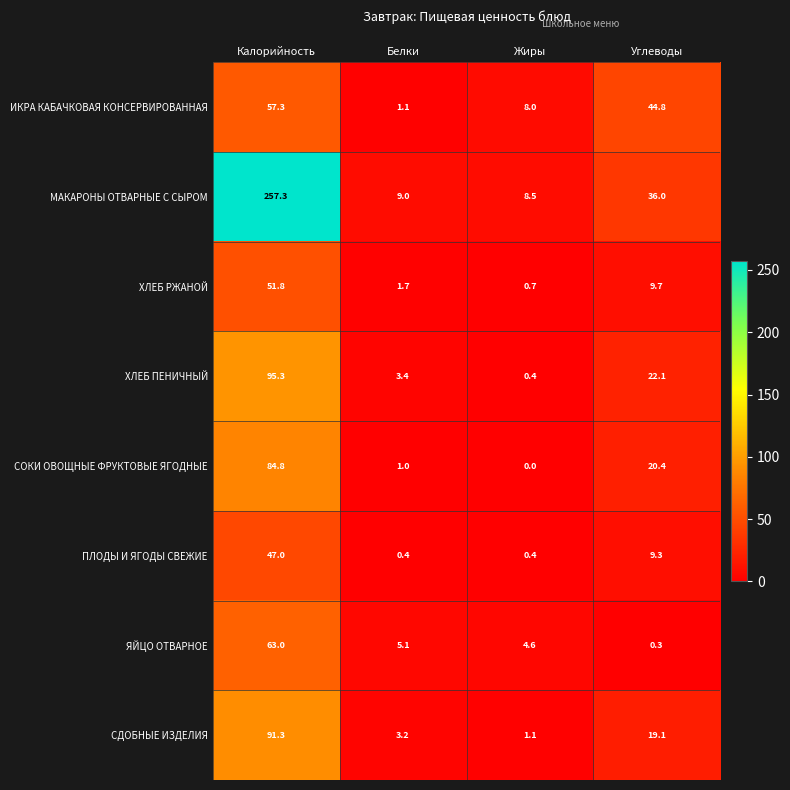

Is it true that МАКАРОНЫ ОТВАРНЫЕ С СЫРОМ equals 56.4 at Углеводы?

False